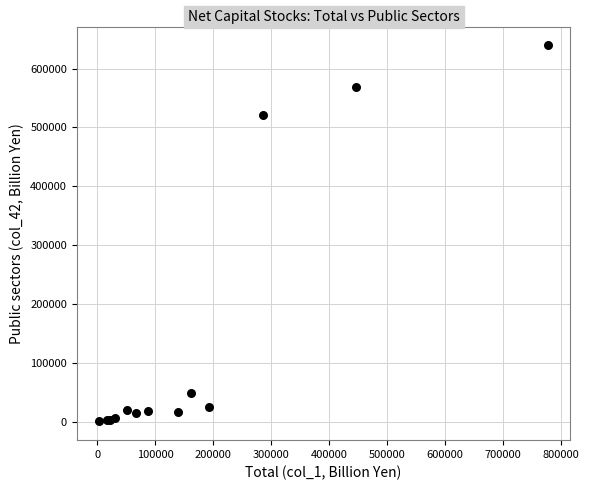

What Y value in the scatter plot is closest to 319887?

520876.5